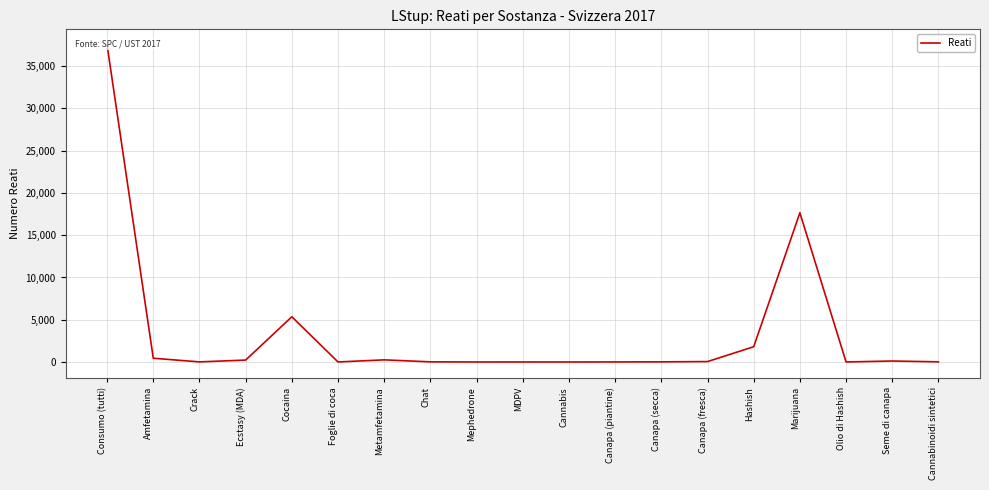

Which label corresponds to the smallest value in the chart?

Cannabis